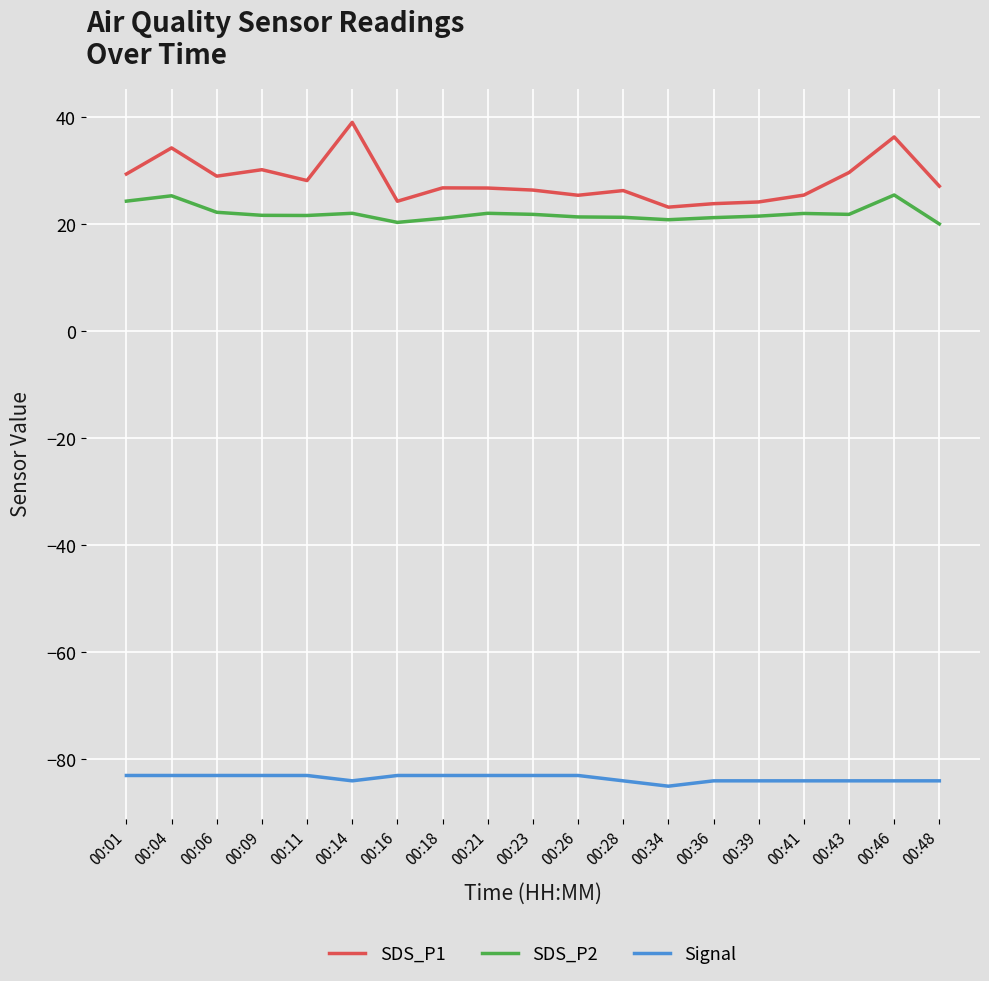

What is the spread (max minus min) of values at 00:16?

107.3